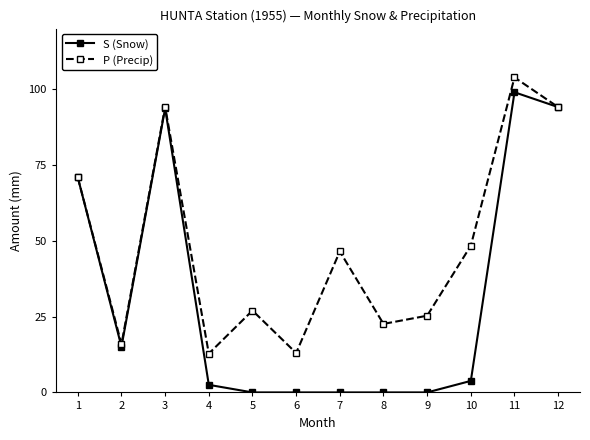

Which series has the widest spread of values?

S (Snow)